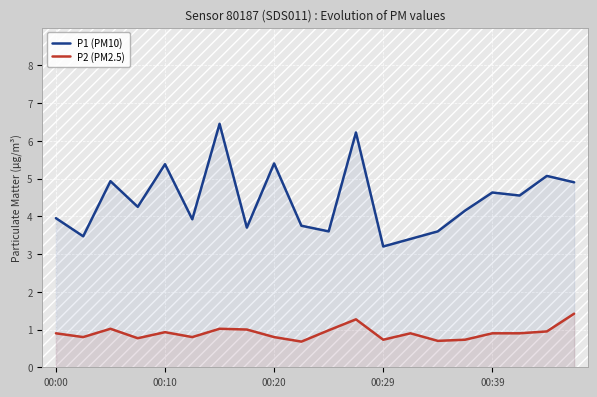

True or false: P2 (PM2.5) has more than 2 points higher than both neighbors.

True